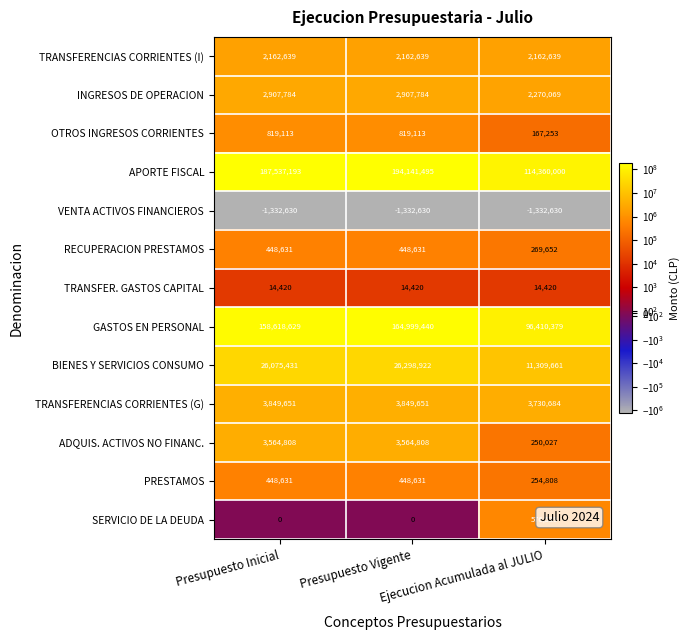

What is the difference between the maximum and minimum values in the INGRESOS DE OPERACION series?

637715